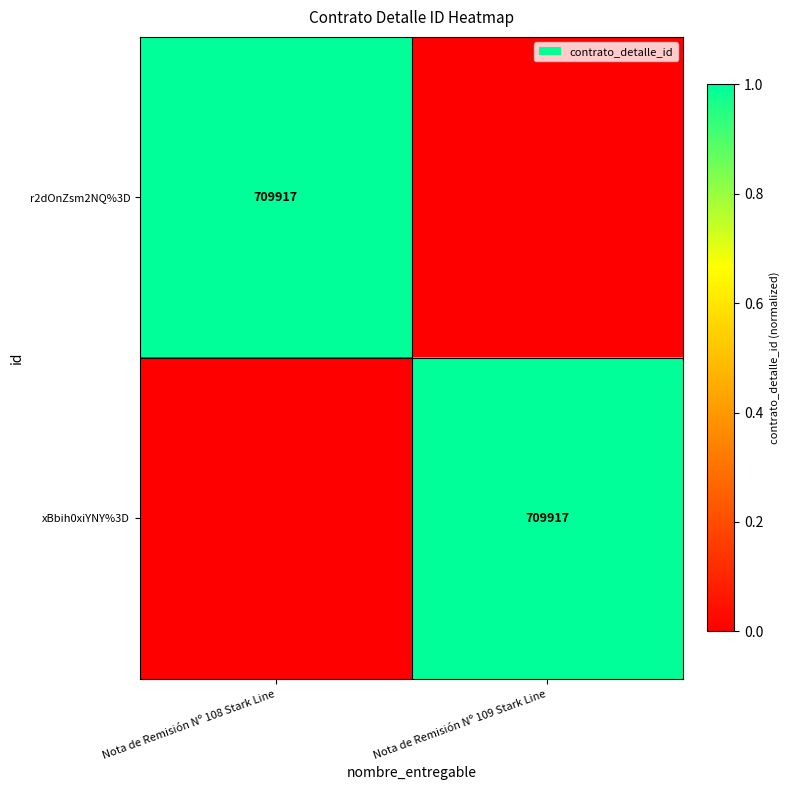

Is it true that xBbih0xiYNY%3D equals 937040 at Nota de Remisión Nº 109 Stark Line?

False